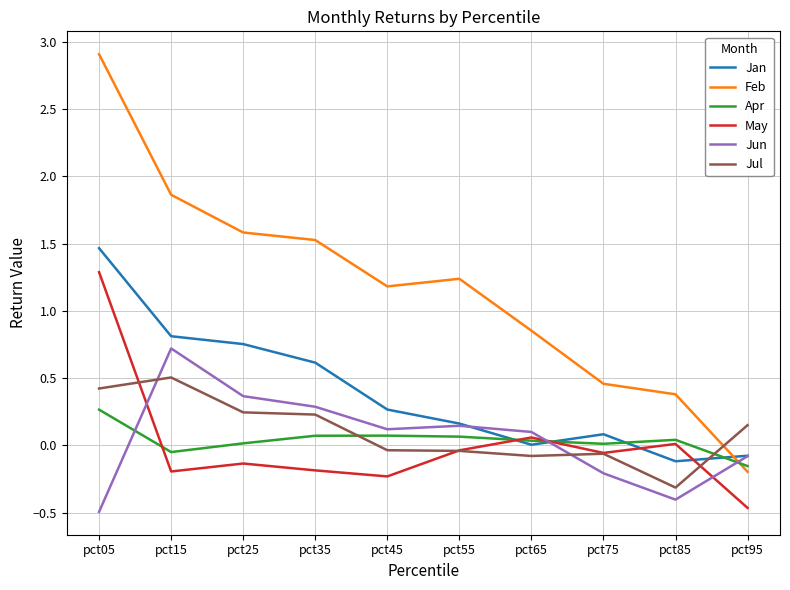

Rank the series by their maximum value, from lowest to highest.

Apr, Jul, Jun, May, Jan, Feb